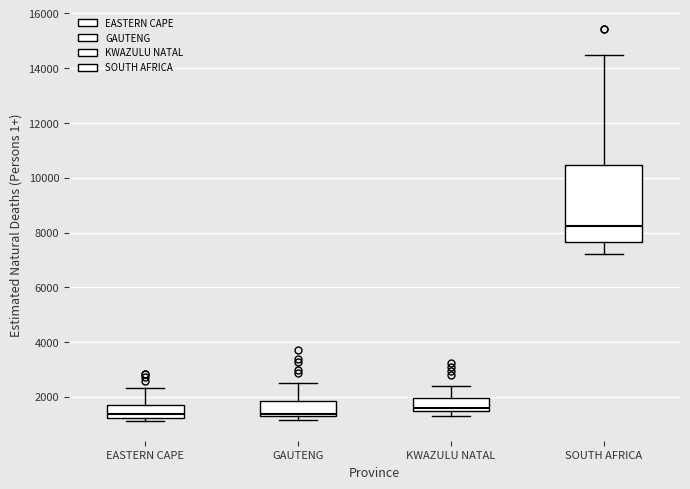

Reading left to right, transcribe this box plot: for each box, give where its median line is, the range the box spans, and where its two whiskers end, as read against the y-axis. The values are not printed on the chart, so give them approximately, as read against the axis.

EASTERN CAPE: median 1400, box 1200 to 1800, whiskers 1200 (just below the box's lower edge) to 2400
GAUTENG: median 1400, box 1200 to 1800, whiskers 1200 (just below the box's lower edge) to 2600
KWAZULU NATAL: median 1600, box 1400 to 2000, whiskers 1400 (just below the box's lower edge) to 2400
SOUTH AFRICA: median 8200, box 7600 to 10400, whiskers 7200 to 14400